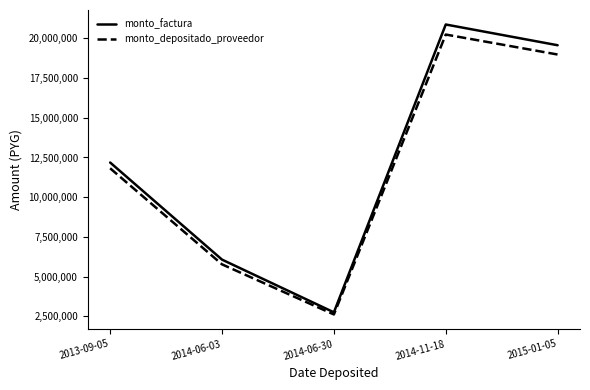

List the labels in order of monto_factura value, smallest first.

2014-06-30, 2014-06-03, 2013-09-05, 2015-01-05, 2014-11-18